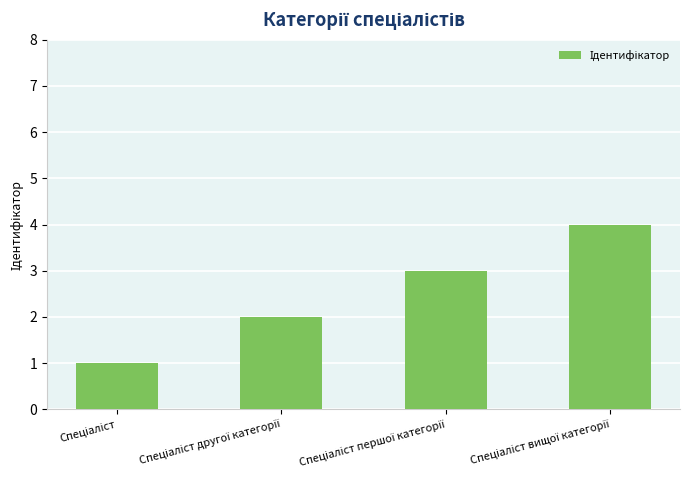

What is the greatest value displayed?

4